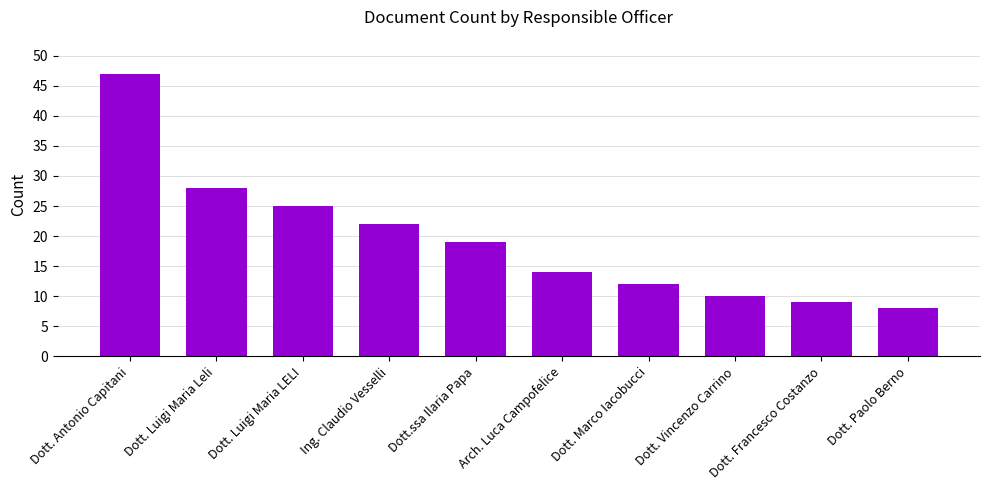

The value at Dott. Luigi Maria LELI is 8. True or false?

False